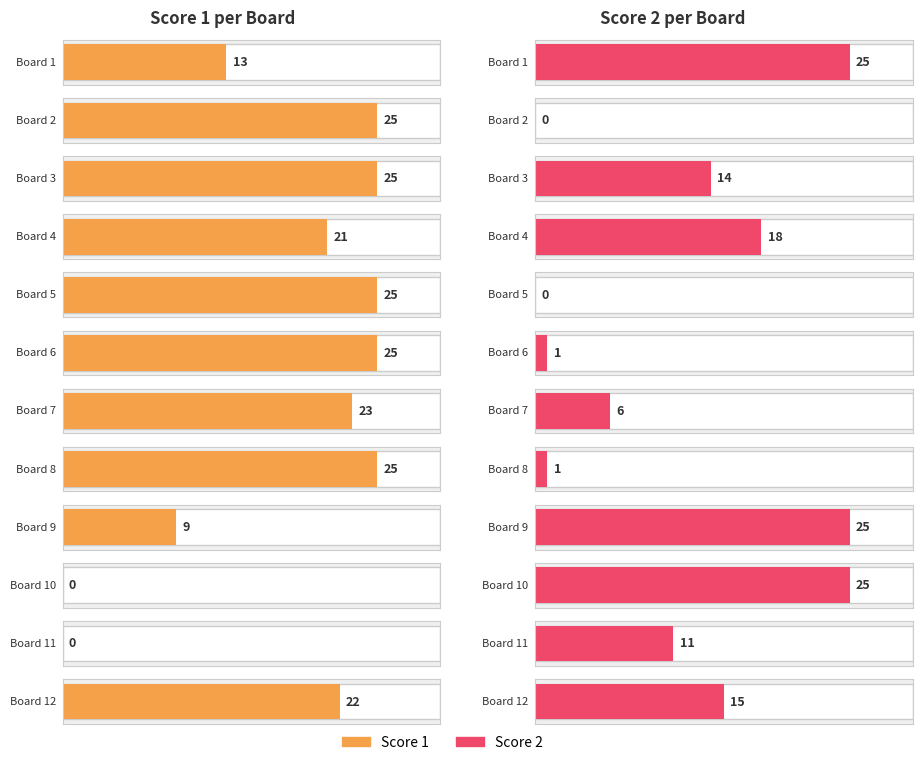

What is the total value across all series at 6?

26